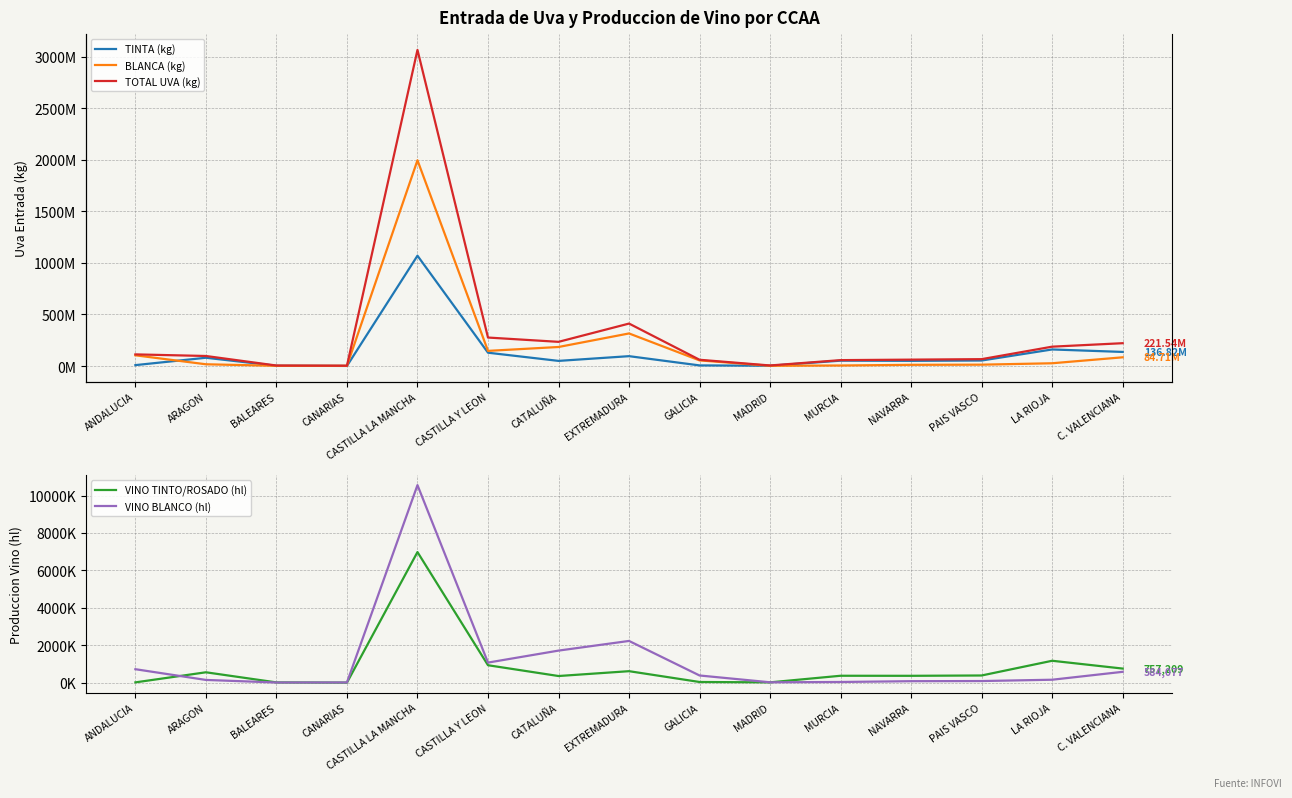

Is the value of TINTA (kg) at EXTREMADURA greater than the value of VINO BLANCO (hl) at NAVARRA?

Yes